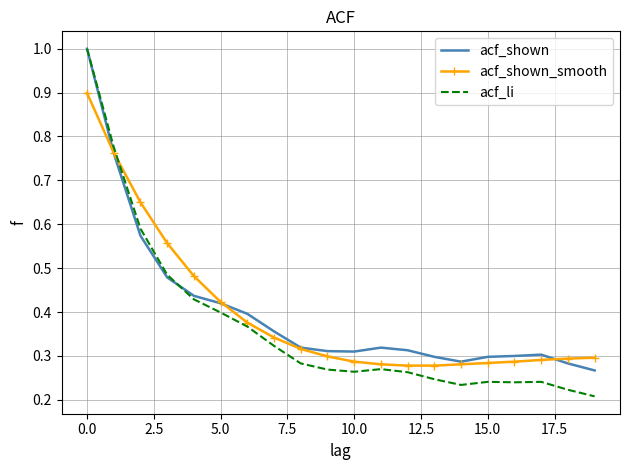

What is the maximum value shown in the chart?

1.0